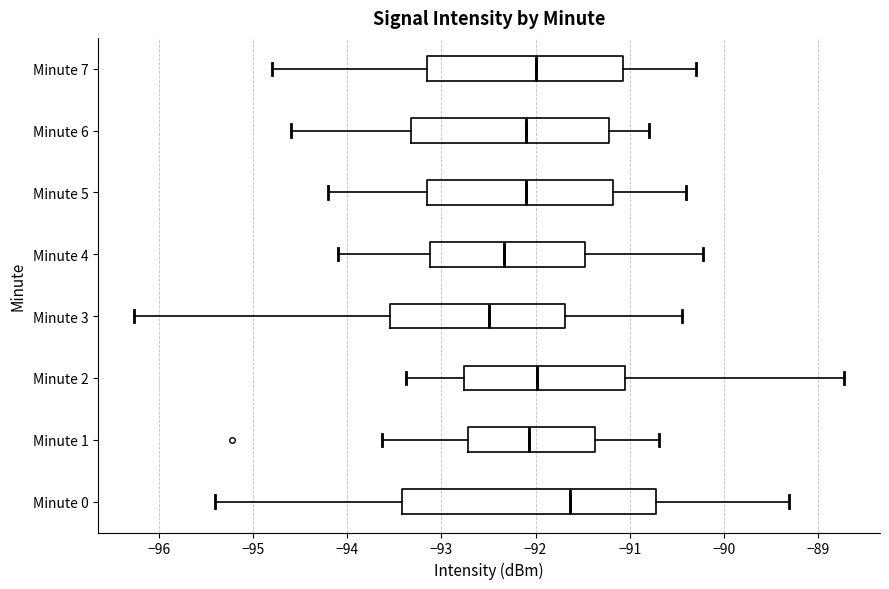

Which box's median line is the furthest to the right?

Minute 0